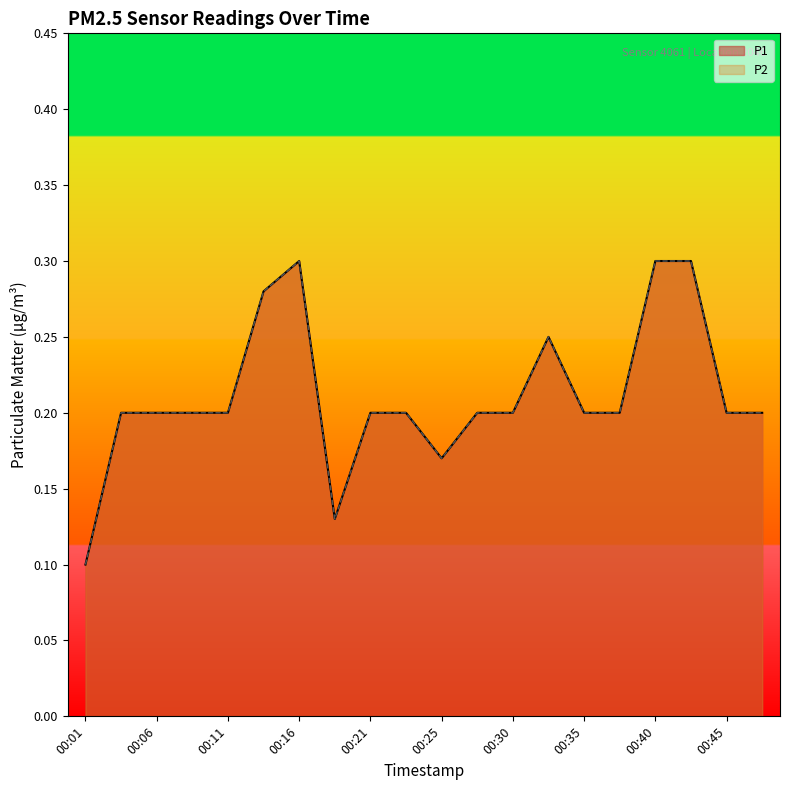

How many P1 values are between 0 and 1?

20